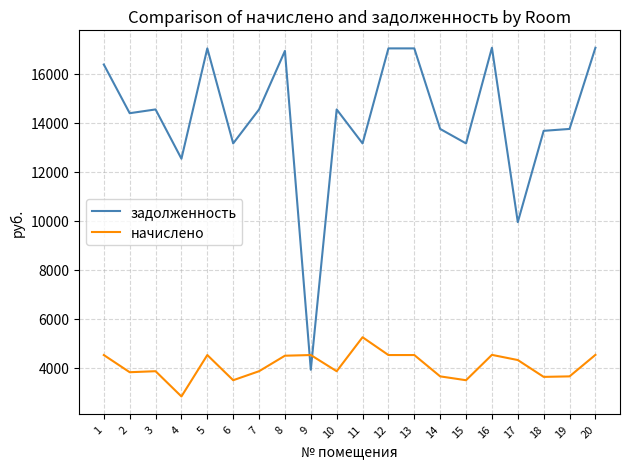

What is the sum of the задолженность values at 16 and 14?

30790.3